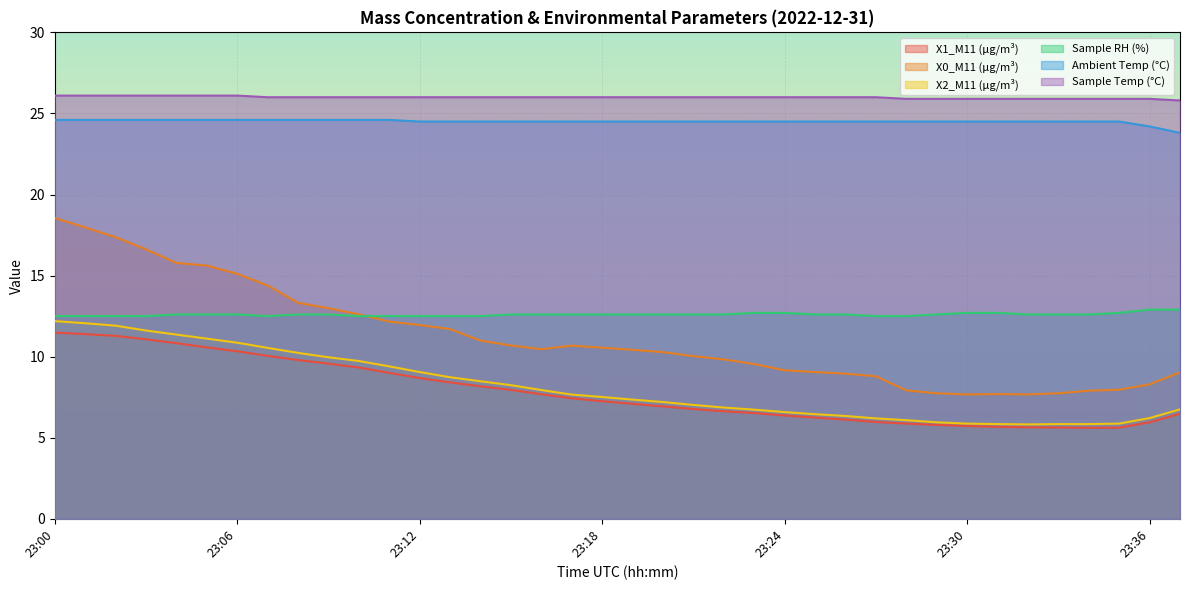

What is the maximum value shown in the chart?

26.1